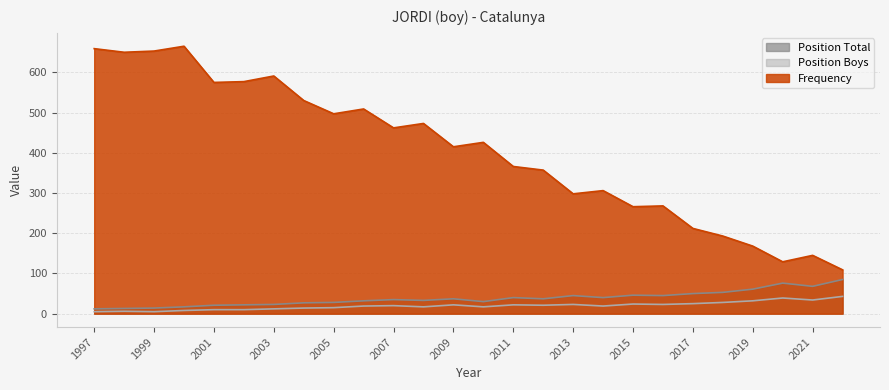

What is the minimum value shown in the chart?

5